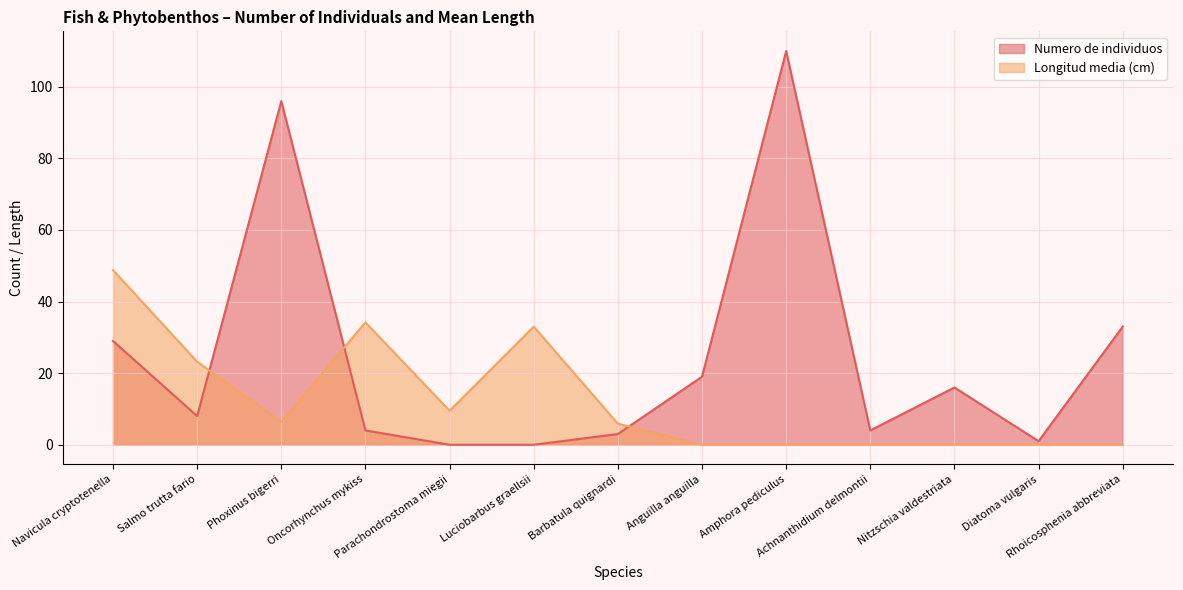

What is the maximum value shown in the chart?

110.0